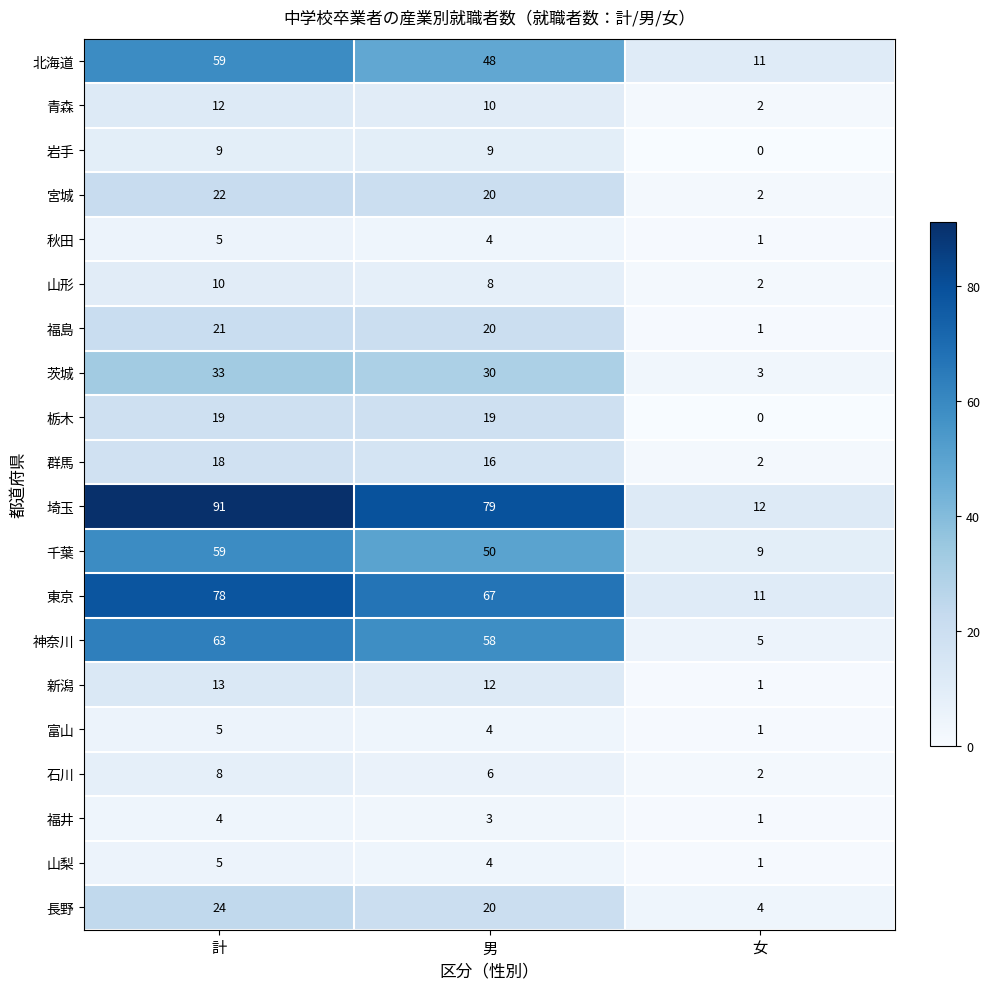

At which label is 長野 closest to 14?

男